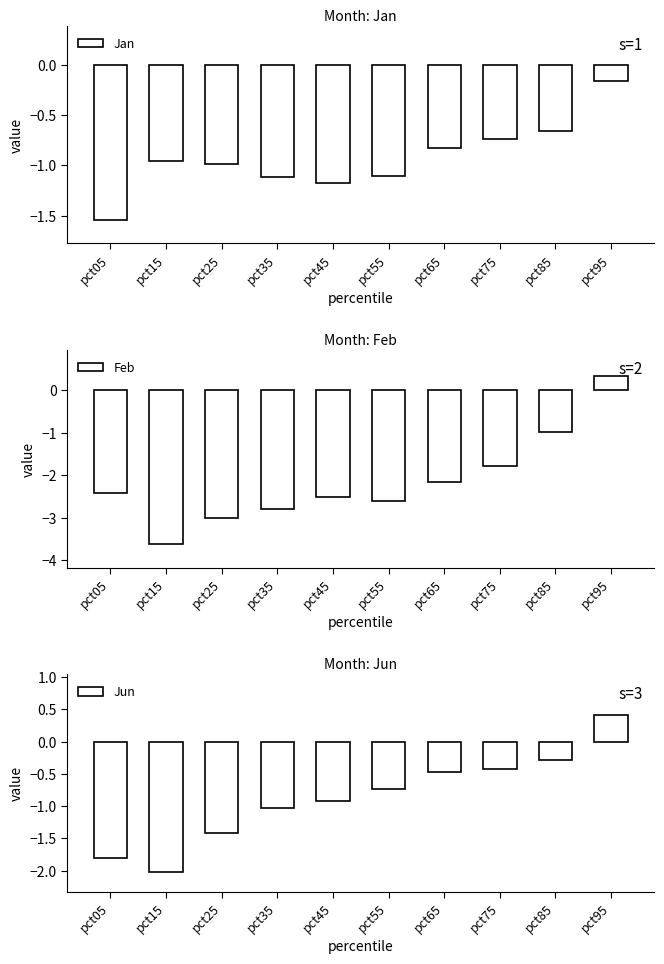

What is the total value across all series at pct35?

-4.9